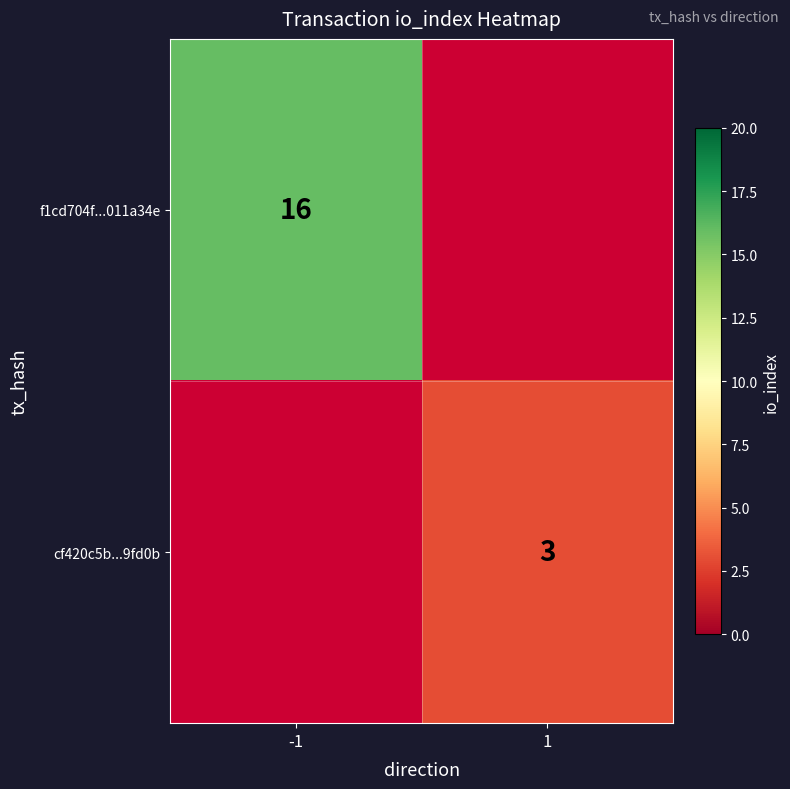

Is the value of f1cd704f...011a34e at -1 greater than the value of cf420c5b...9fd0b at 1?

Yes